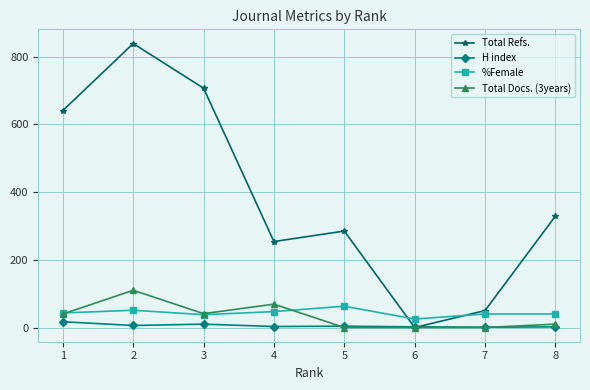

What is the sum of all %Female values?

347